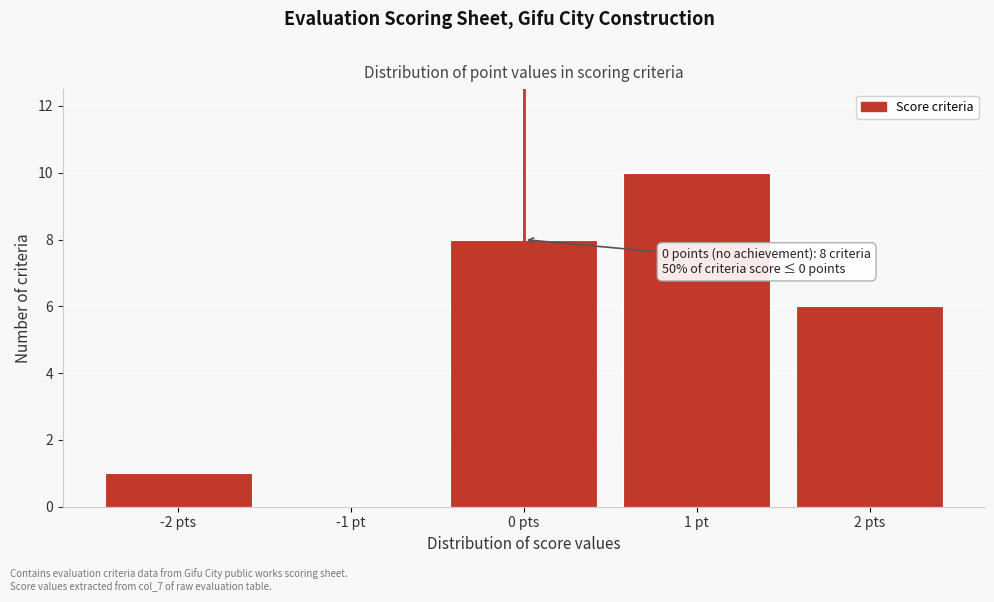

Reading right to left, list all the values displayed in this chart.

2 pts=6	1 pt=10	0 pts=8	-1 pt=0	-2 pts=1